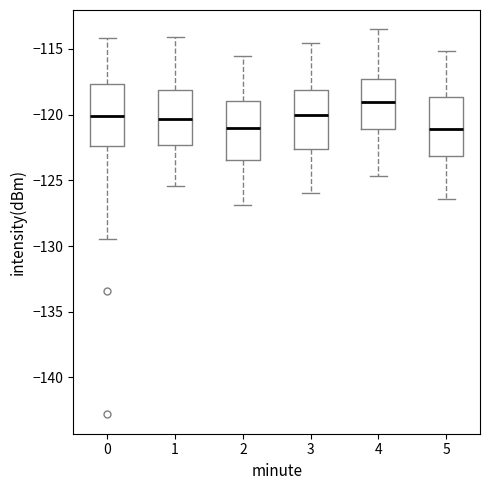

Reading left to right, transcribe this box plot: for each box, give where its median line is, the range the box spans, and where its two whiskers end, as read against the y-axis. The values are not printed on the chart, so give them approximately, as read against the axis.

0: median -120.0, box -122.5 to -117.5, whiskers -129.5 to -114.0
1: median -120.5, box -122.5 to -118.0, whiskers -125.5 to -114.0
2: median -121.0, box -123.5 to -119.0, whiskers -127.0 to -115.5
3: median -120.0, box -122.5 to -118.0, whiskers -126.0 to -114.5
4: median -119.0, box -121.0 to -117.5, whiskers -124.5 to -113.5
5: median -121.0, box -123.0 to -118.5, whiskers -126.5 to -115.0